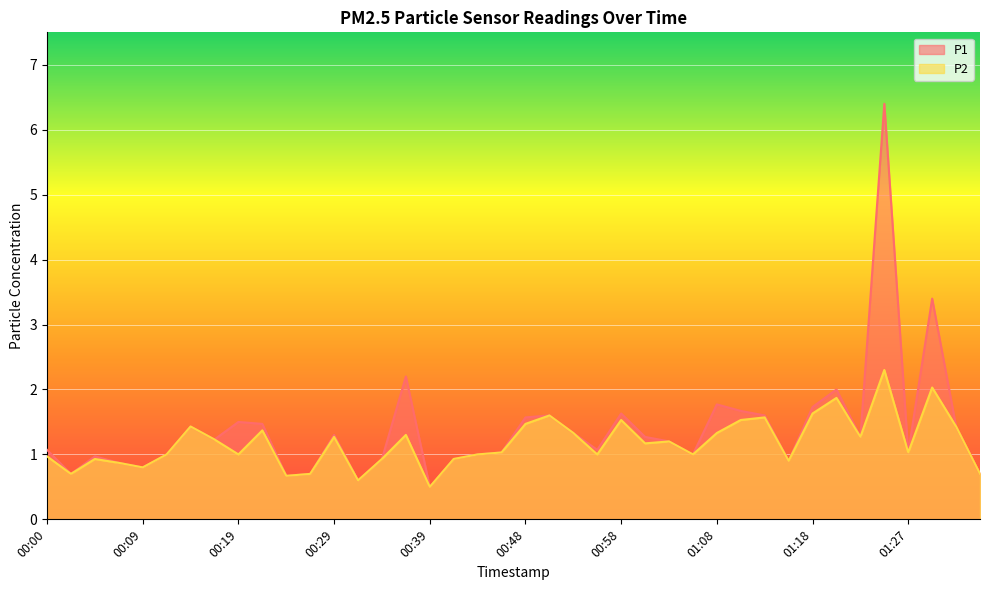

What is the total value across all series at 01:25?

8.7